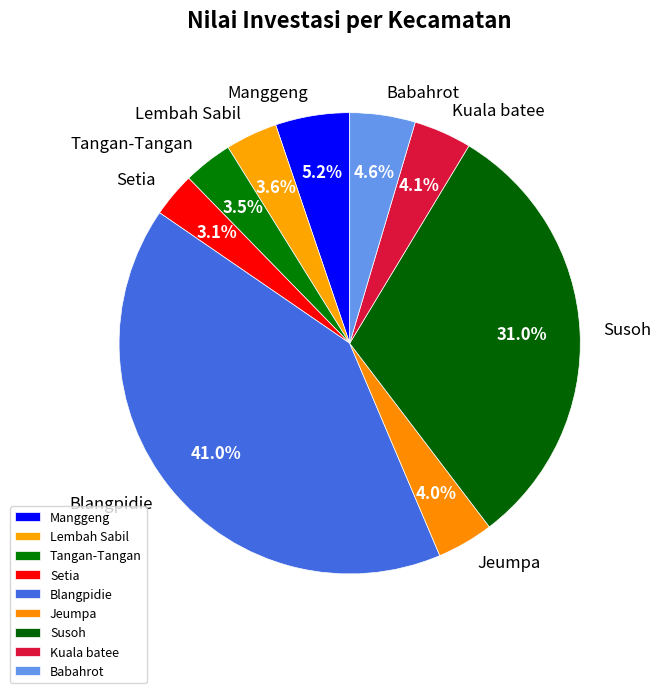

To the nearest percent, what is the average slice percentage?

11%